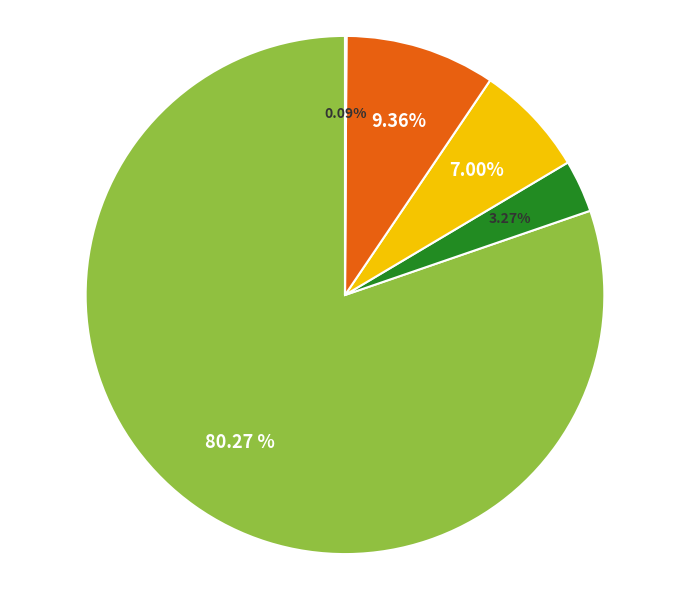

Does any single category account for the majority?

Yes